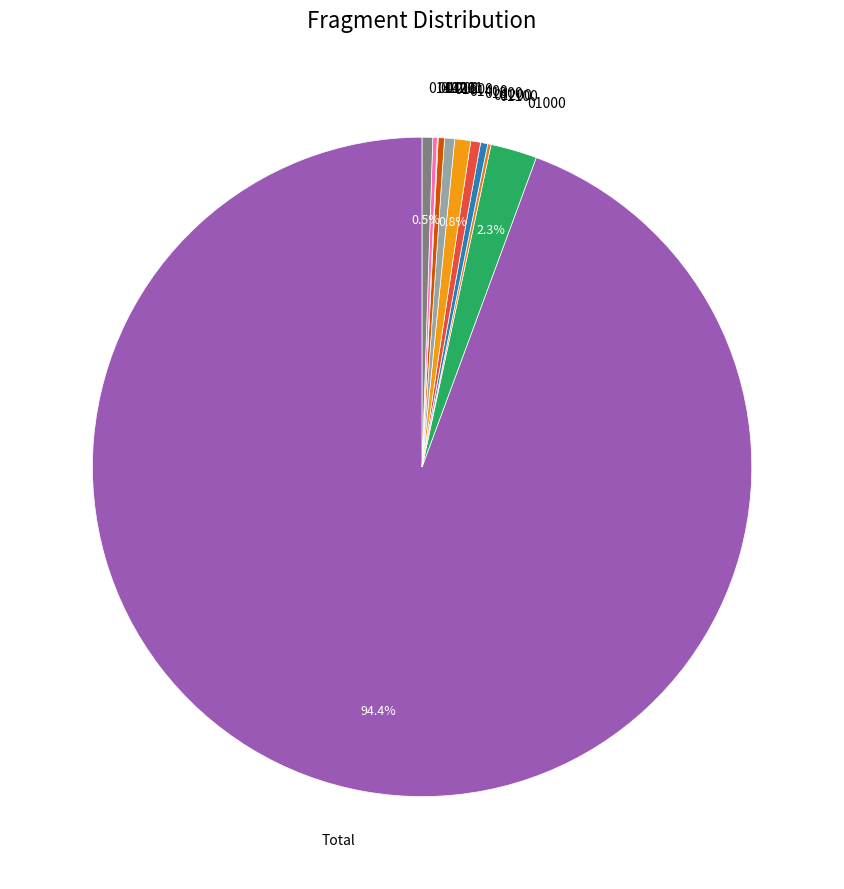

Which category has the biggest portion of the pie?

Total